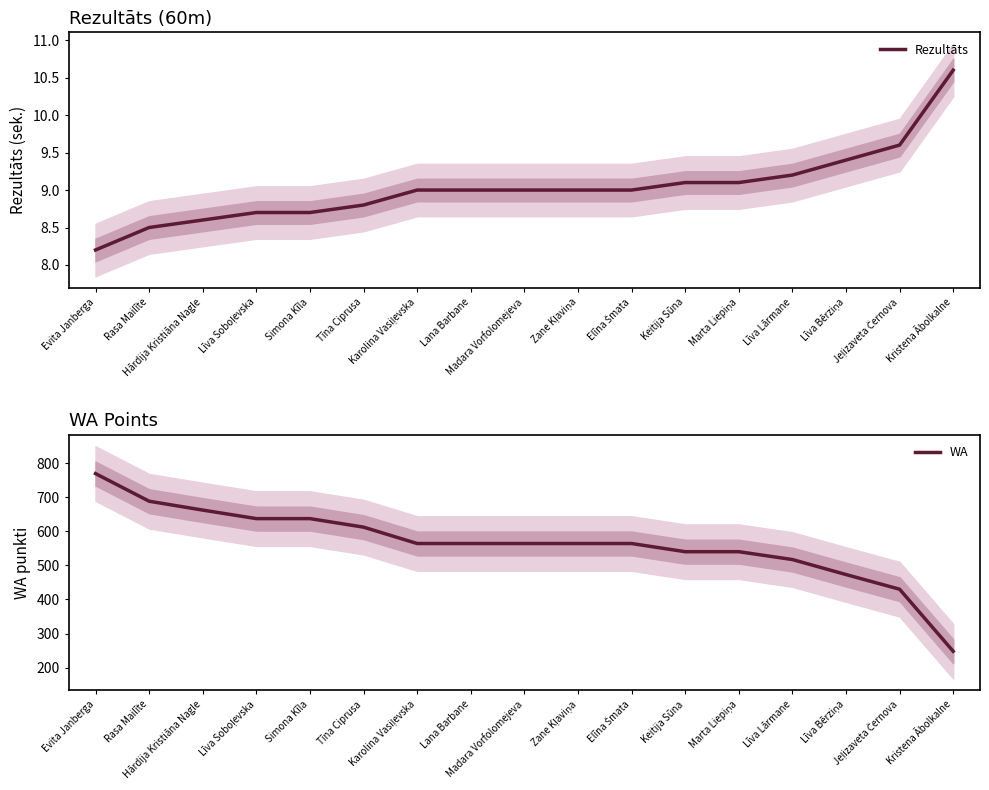

At how many categories does at least one series exceed 280?

16